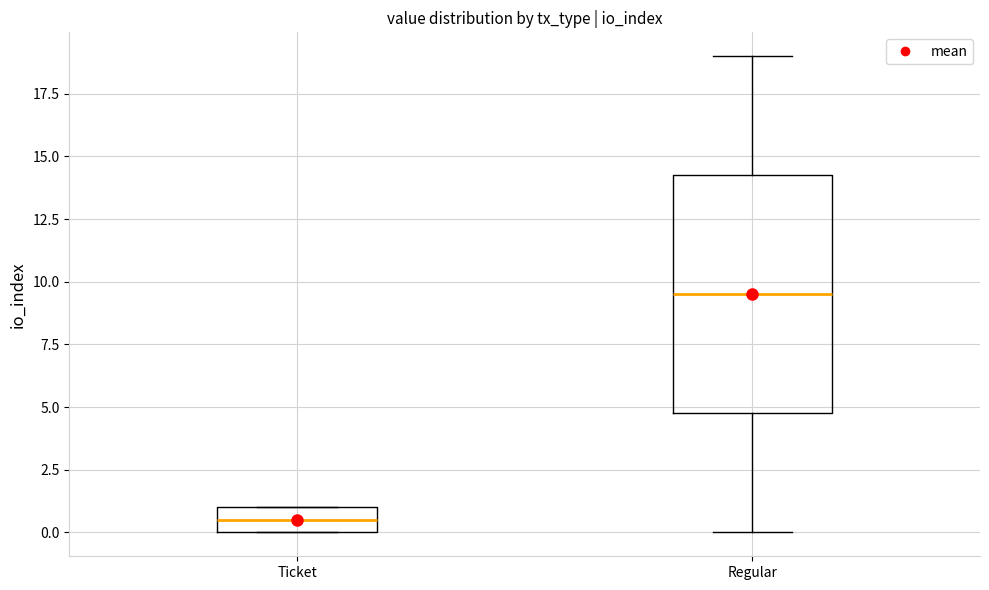

Reading left to right, read every box against the y-axis: the position of its median line, the range the box covers, and the ends of its whiskers. The values are not printed on the chart, so give them approximately, as read against the axis.

Ticket: median 0.5, box 0.0 to 1.0, whiskers 0.0 to 1.0
Regular: median 9.5, box 5.0 to 14.5, whiskers 0.0 to 19.0